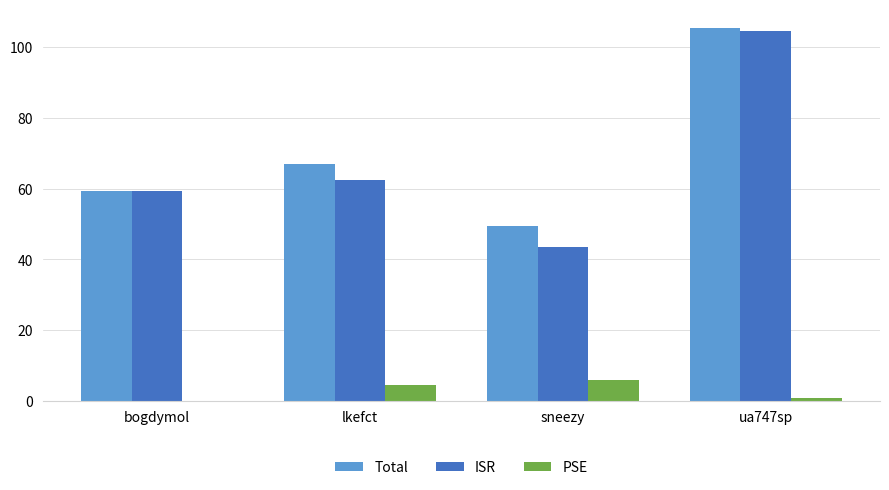

What is the total value across all series at bogdymol?

118.6